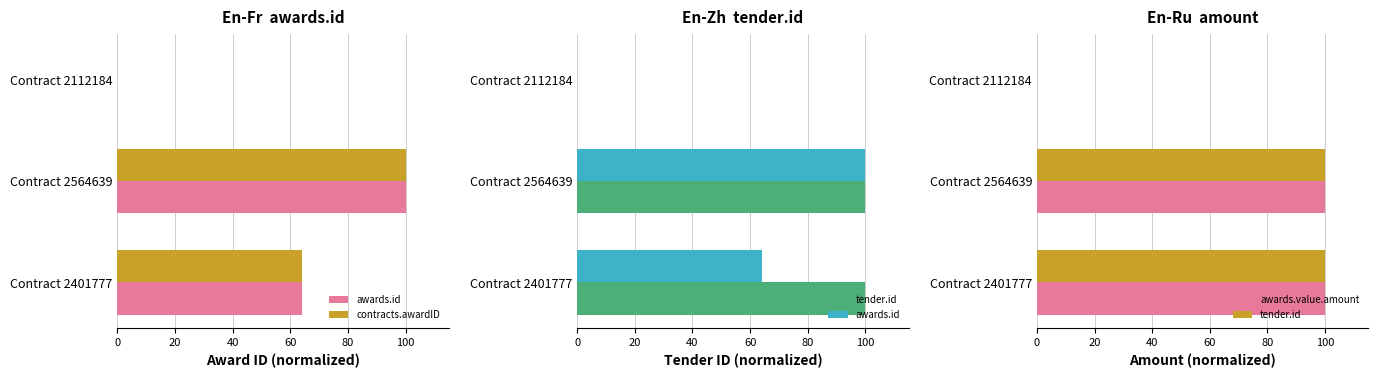

Between Contract 2112184 and Contract 2564639, which is larger?

Contract 2564639